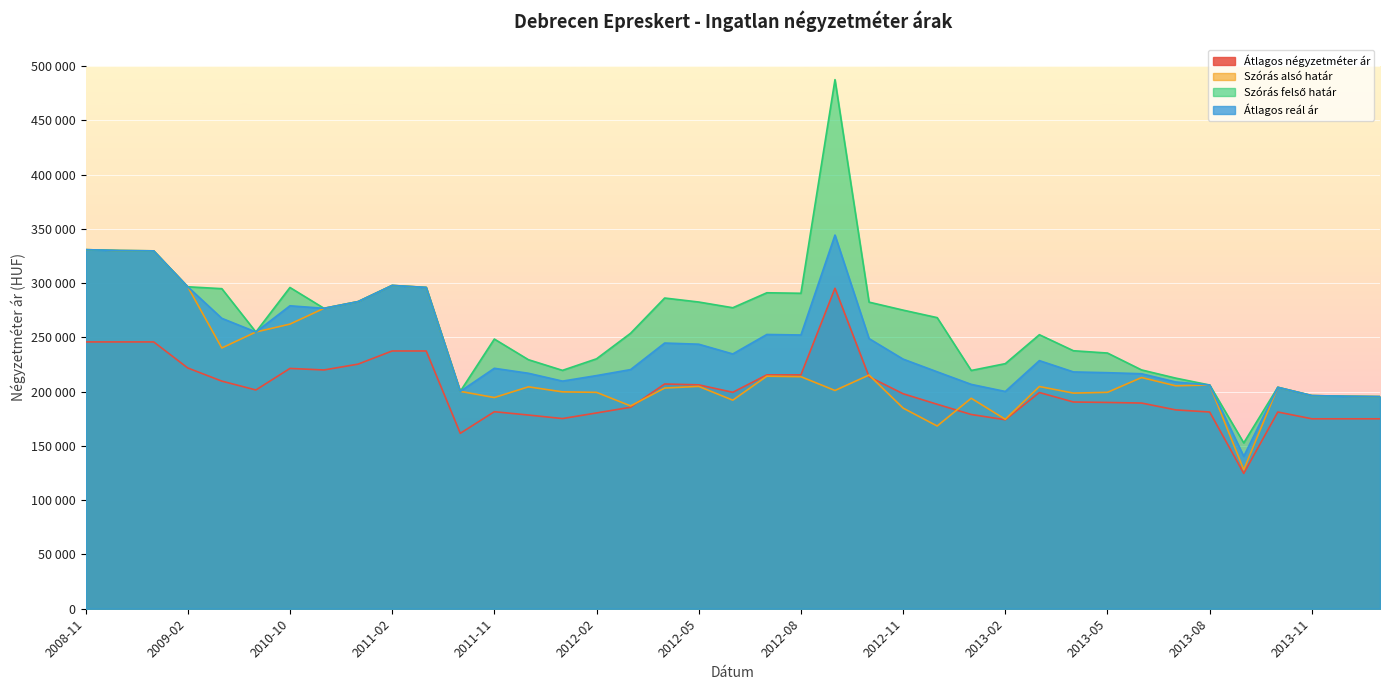

What is the total value across all series at 2013-06?

839082